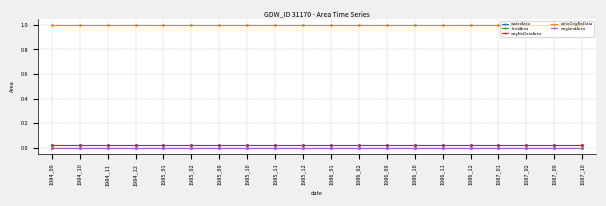

True or false: waterArea and landArea intersect in this chart.

False